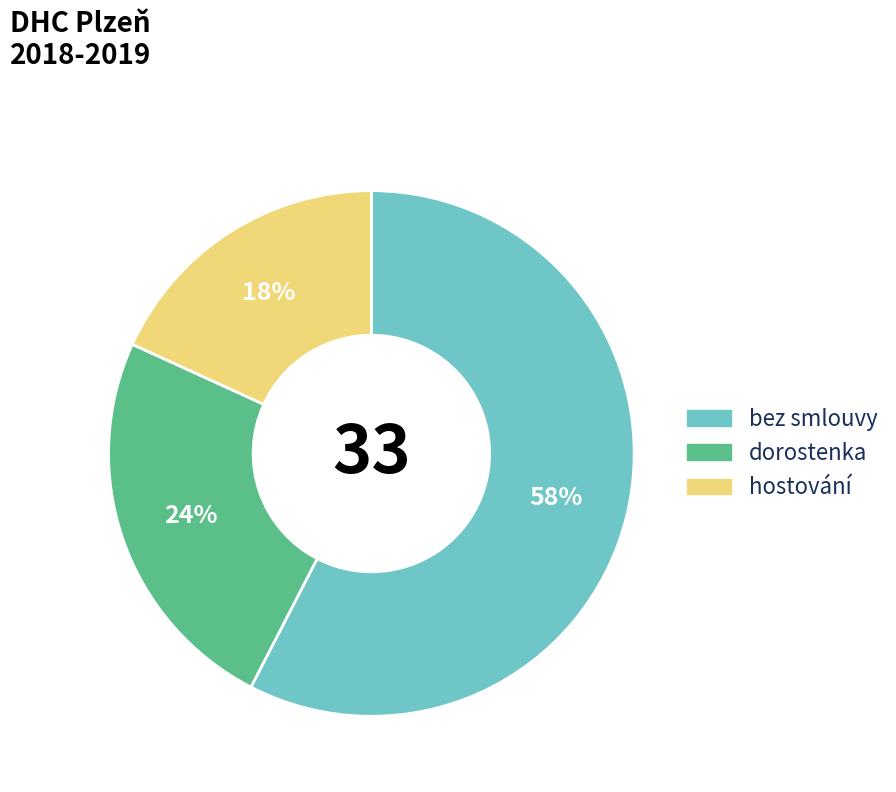

Between hostování and bez smlouvy, which is larger?

bez smlouvy